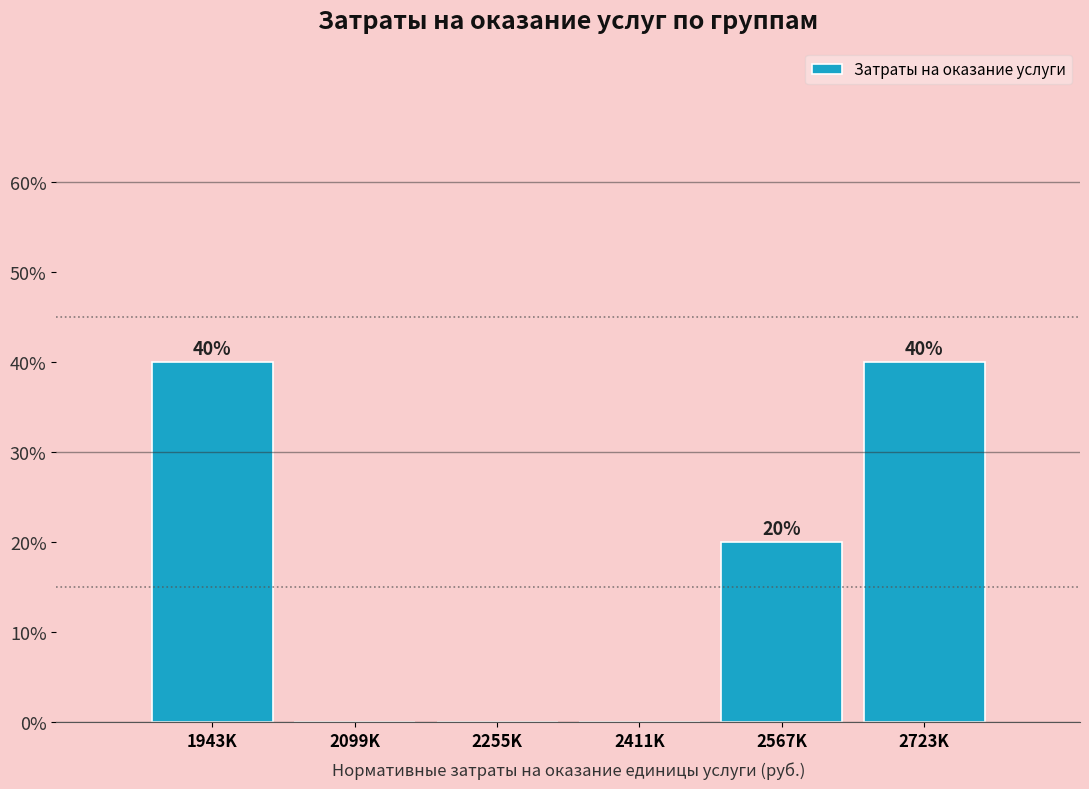

Reading right to left, transcribe all the data shown in this chart.

2723K=40	2567K=20	2411K=0	2255K=0	2099K=0	1943K=40